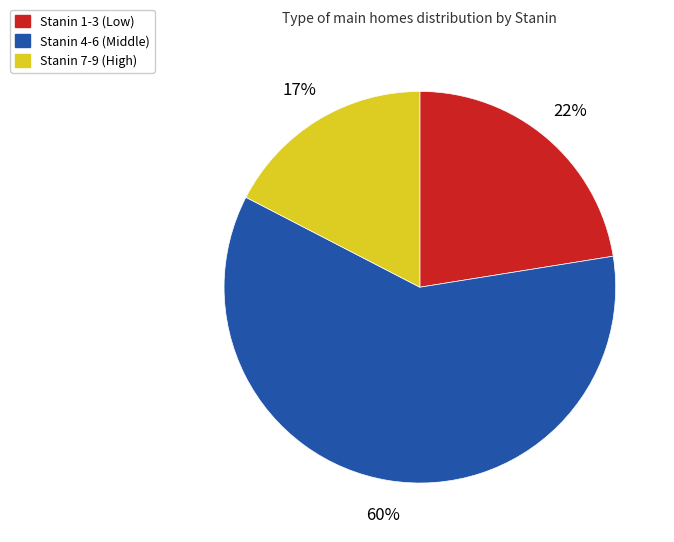

Is there a majority slice in this chart?

Yes